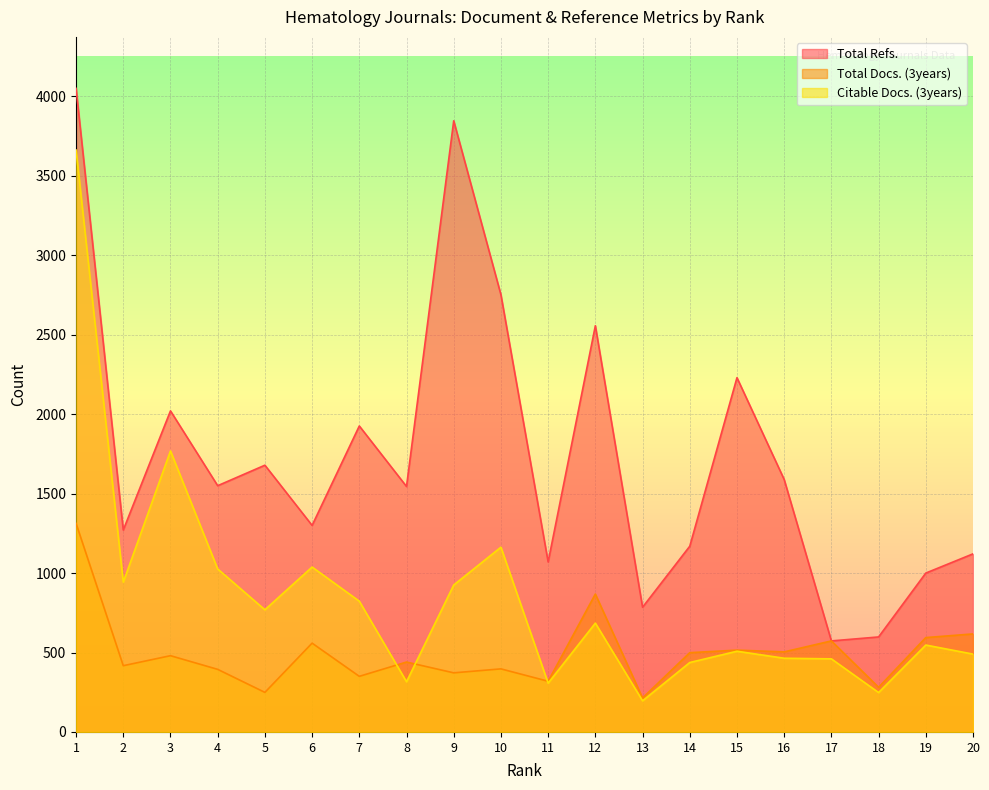

True or false: Total Refs. has more than 1 points higher than both neighbors.

True